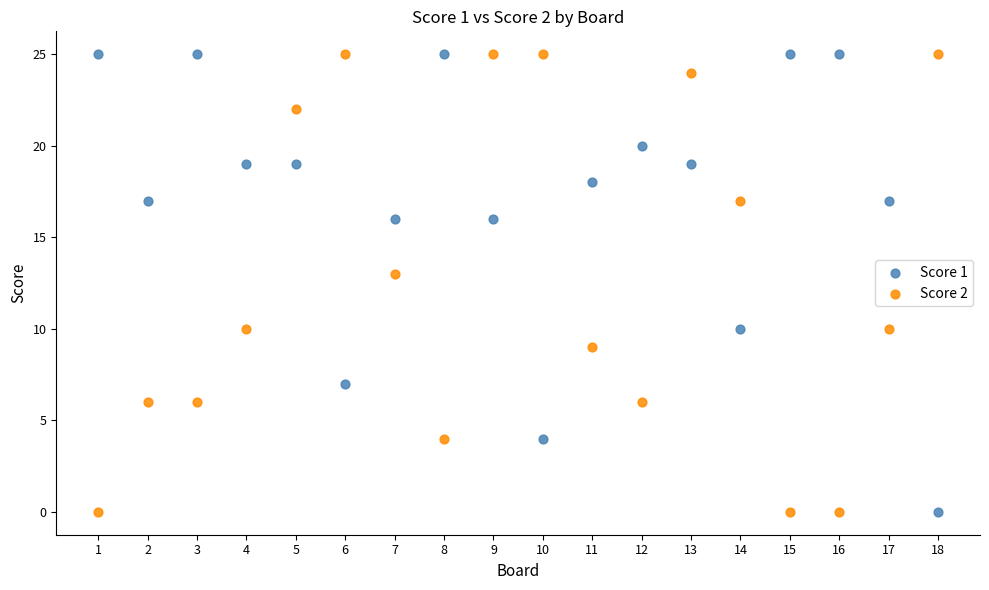

Across all data points, what is the range of X values (max minus min)?

17